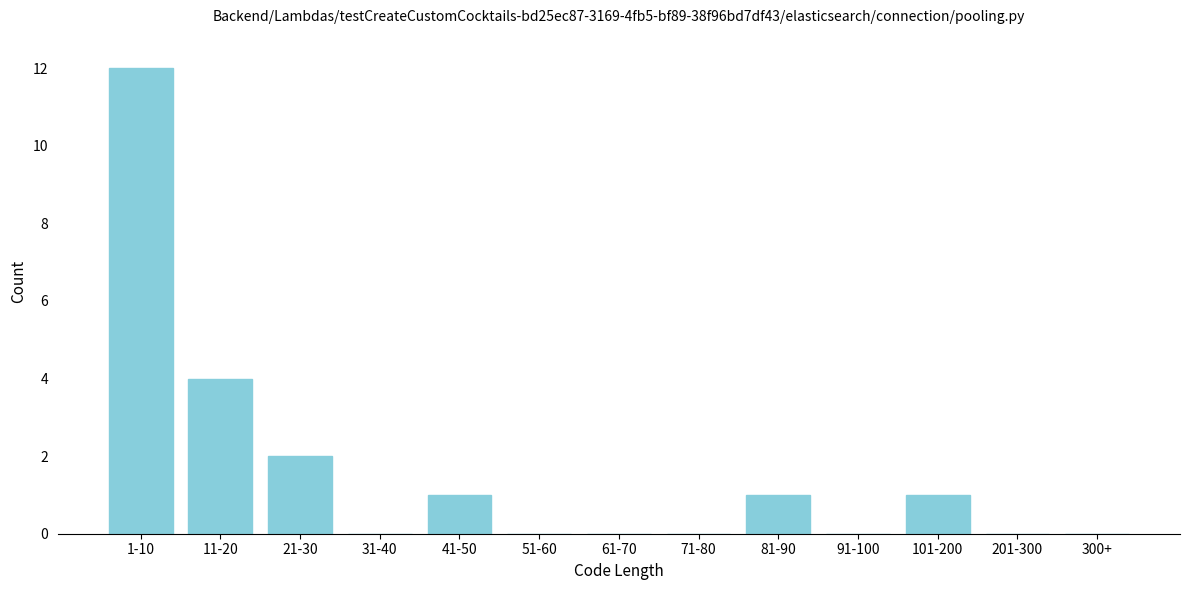

Reading left to right, list all the values displayed in this chart.

1-10=12	11-20=4	21-30=2	31-40=0	41-50=1	51-60=0	61-70=0	71-80=0	81-90=1	91-100=0	101-200=1	201-300=0	300+=0